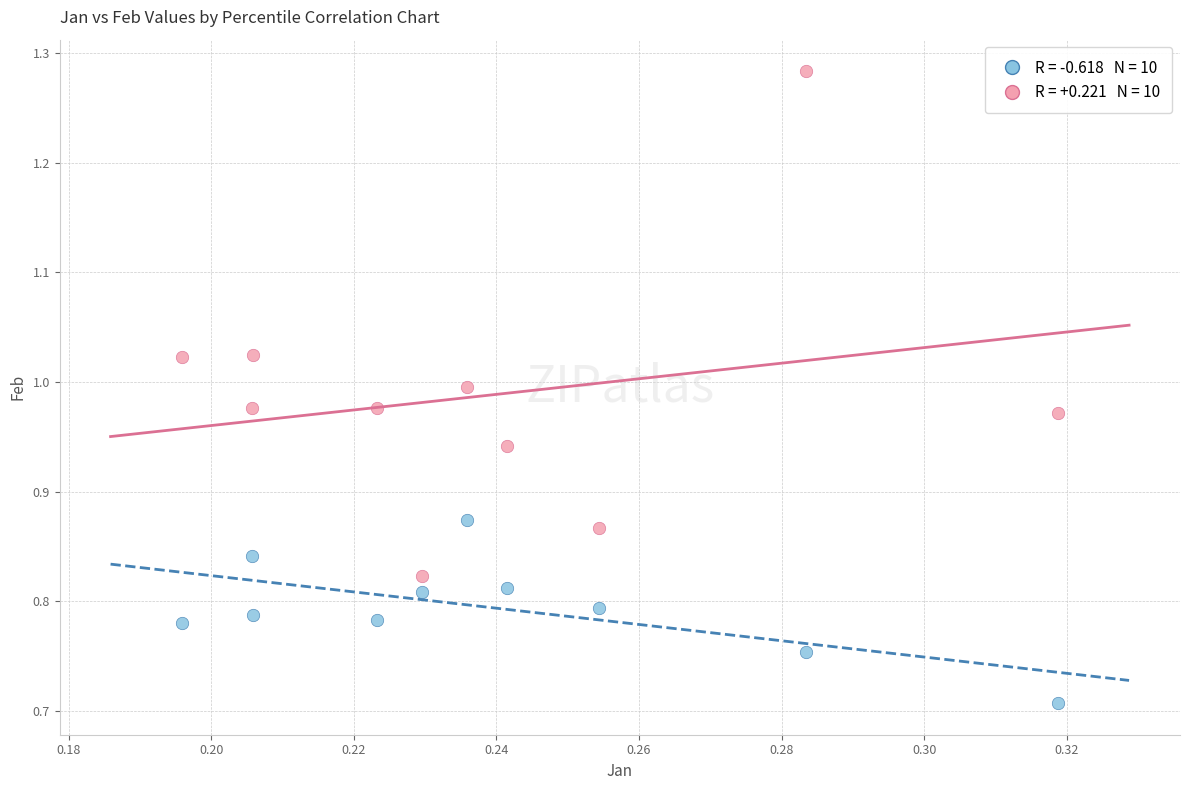

Across all data points, what is the range of Y values (max minus min)?

0.6